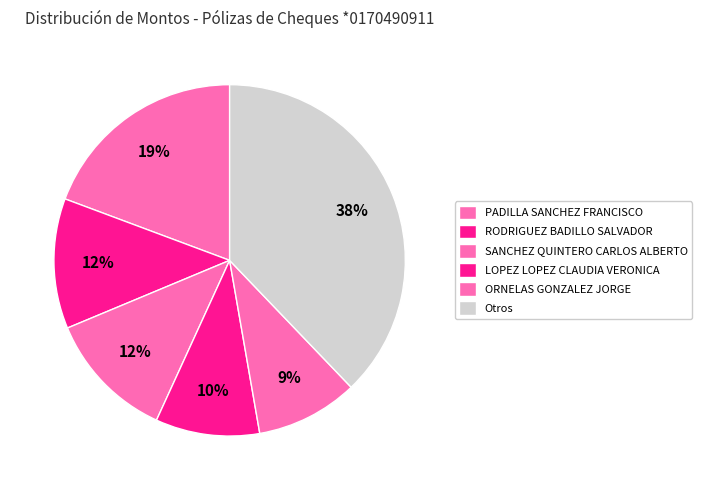

How many slices are in this pie chart?

6